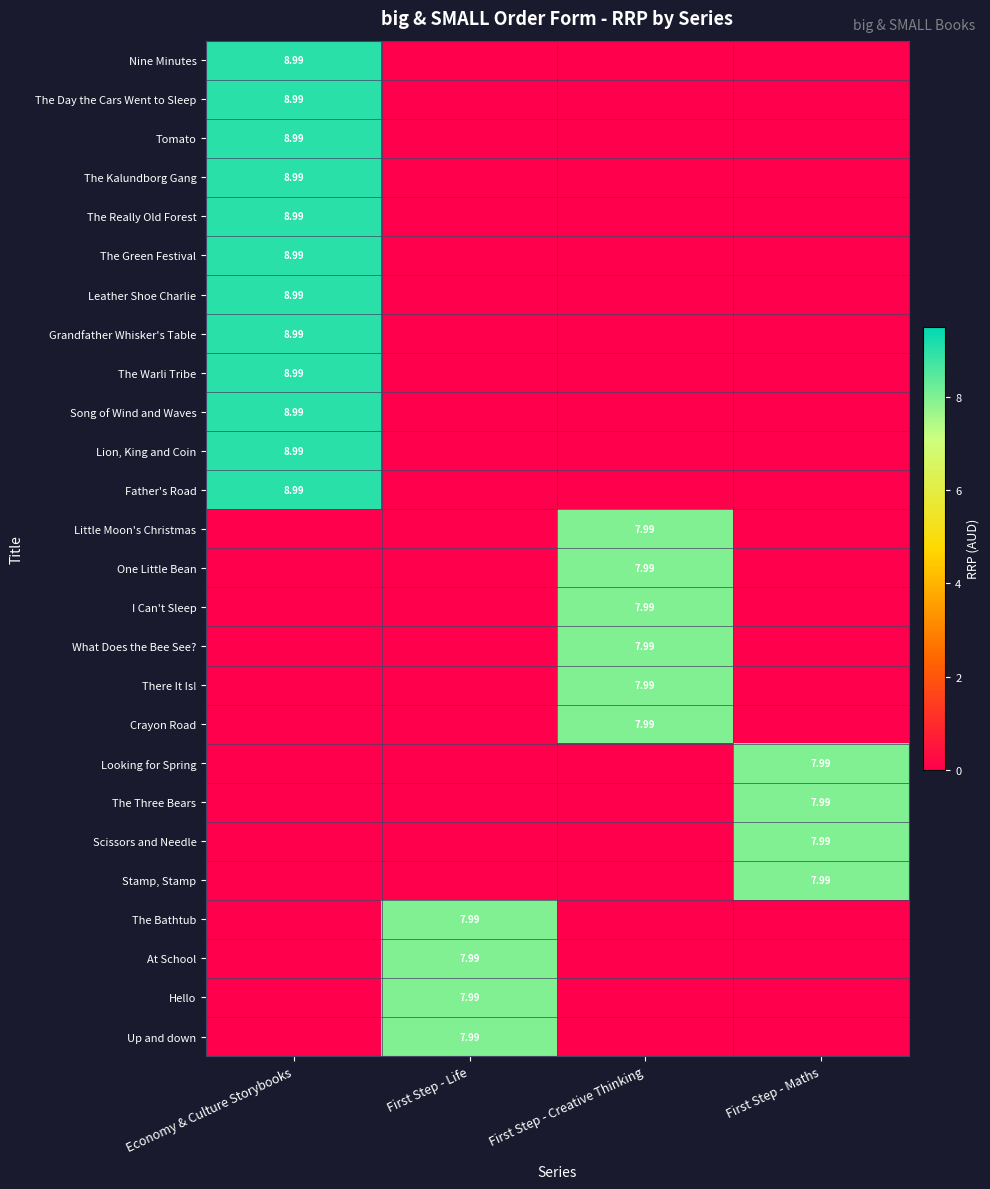

Is the value of One Little Bean at First Step - Creative Thinking greater than the value of Grandfather Whisker's Table at Economy & Culture Storybooks?

No